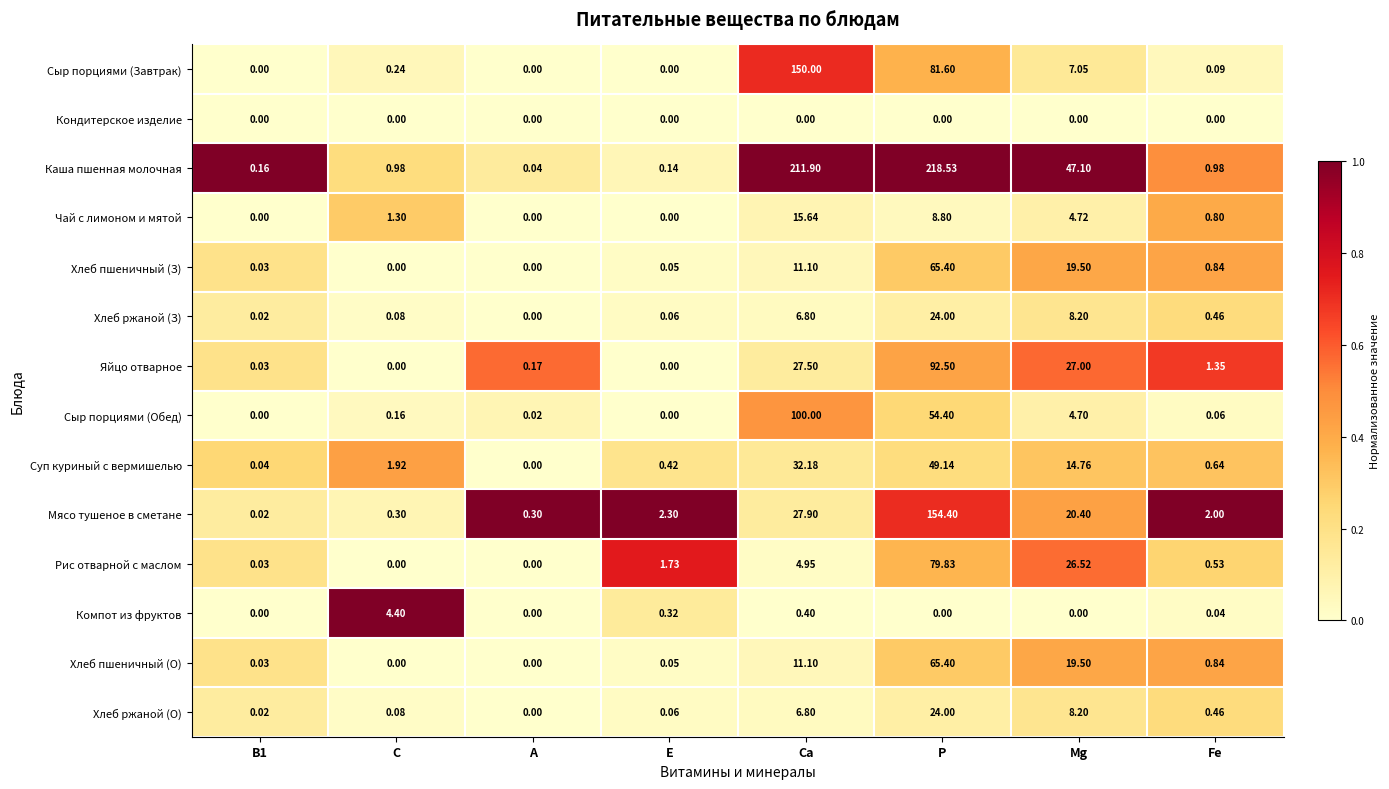

Where is Каша пшенная молочная nearest to the value 109?

Mg